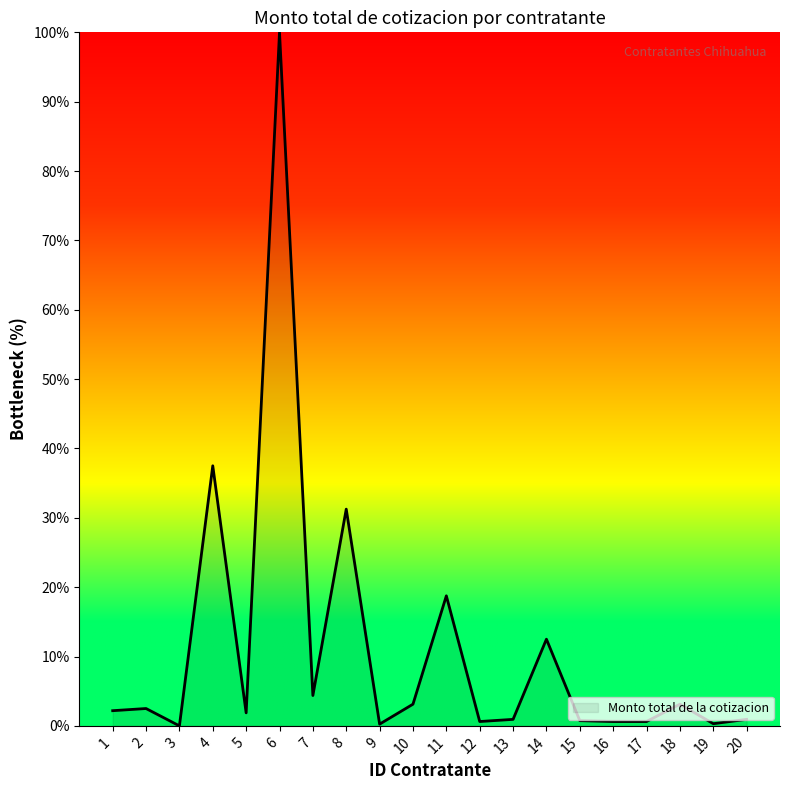

Approximately how many times larger is the value at 4 compared to 18?

12.0